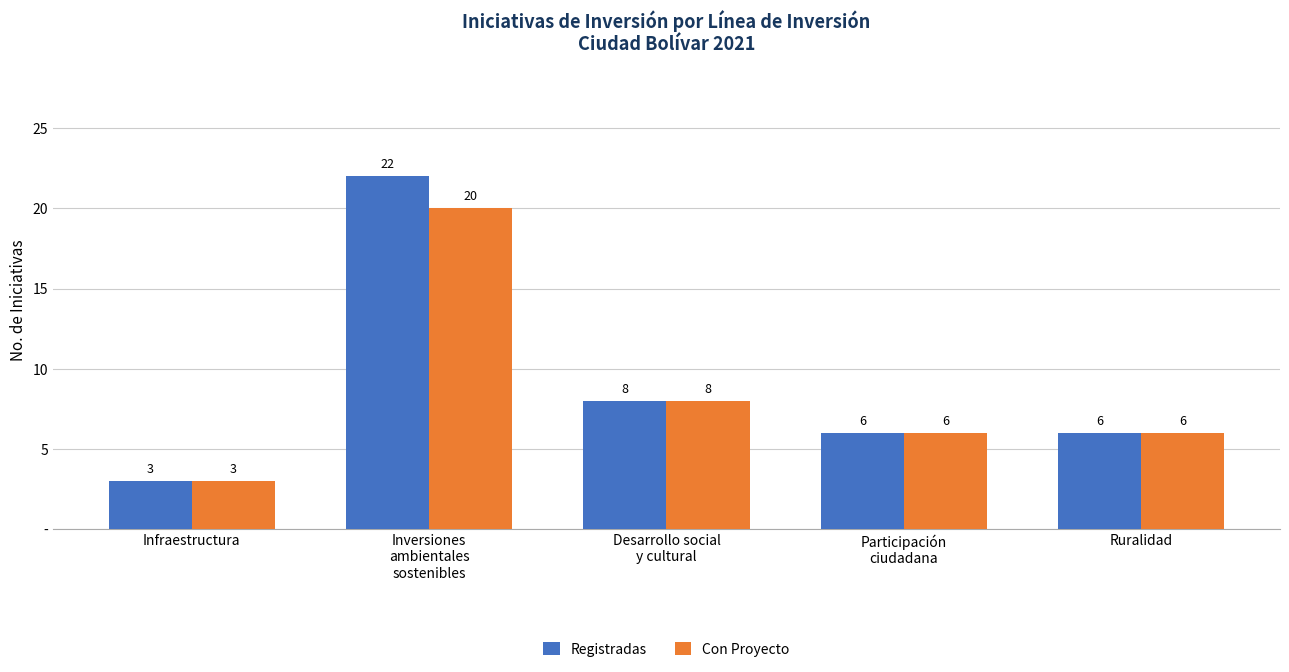

What is the sum of all Registradas values?

45